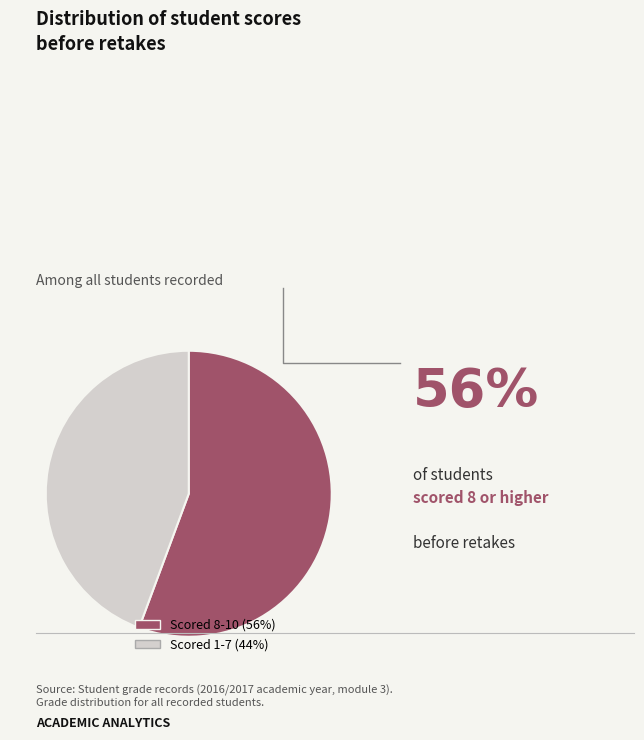

The Scored 1-7 (44%) slice represents 44% of the pie. True or false?

True